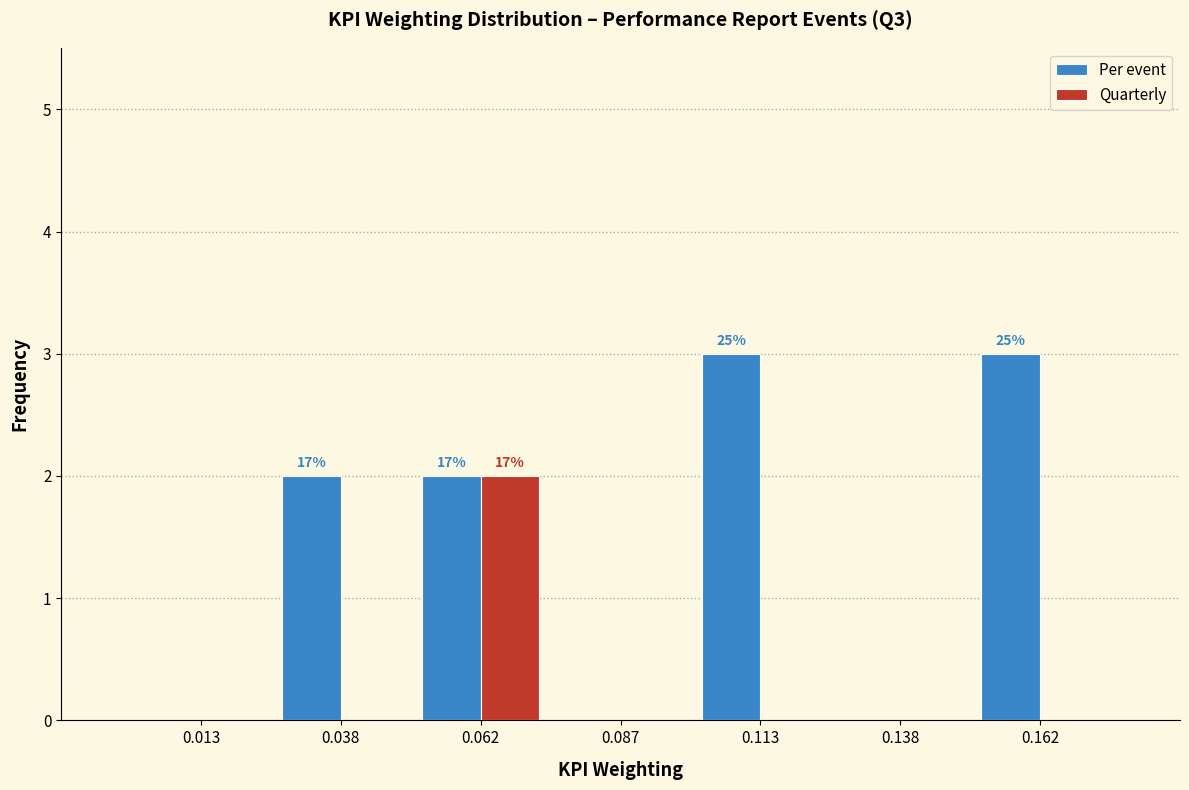

Reading left to right, what are all the values shown in this chart?

Per event: 0.013=0	0.038=2	0.062=2	0.087=0	0.113=3	0.138=0	0.162=3
Quarterly: 0.013=0	0.038=0	0.062=2	0.087=0	0.113=0	0.138=0	0.162=0